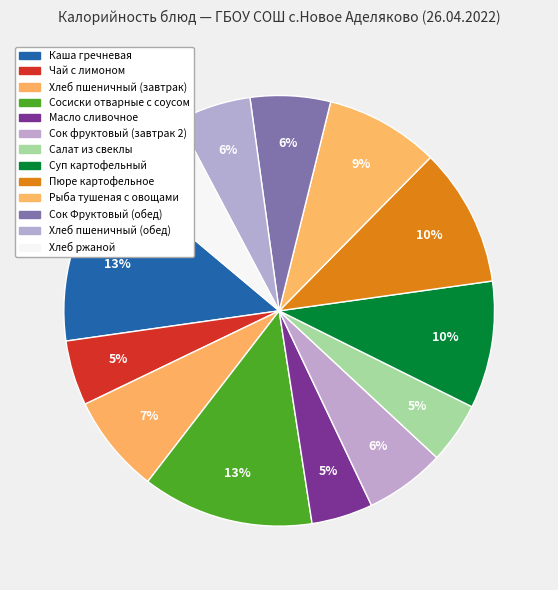

To the nearest percent, what is the combined percentage of Сосиски отварные с соусом and Хлеб пшеничный (завтрак)?

20%